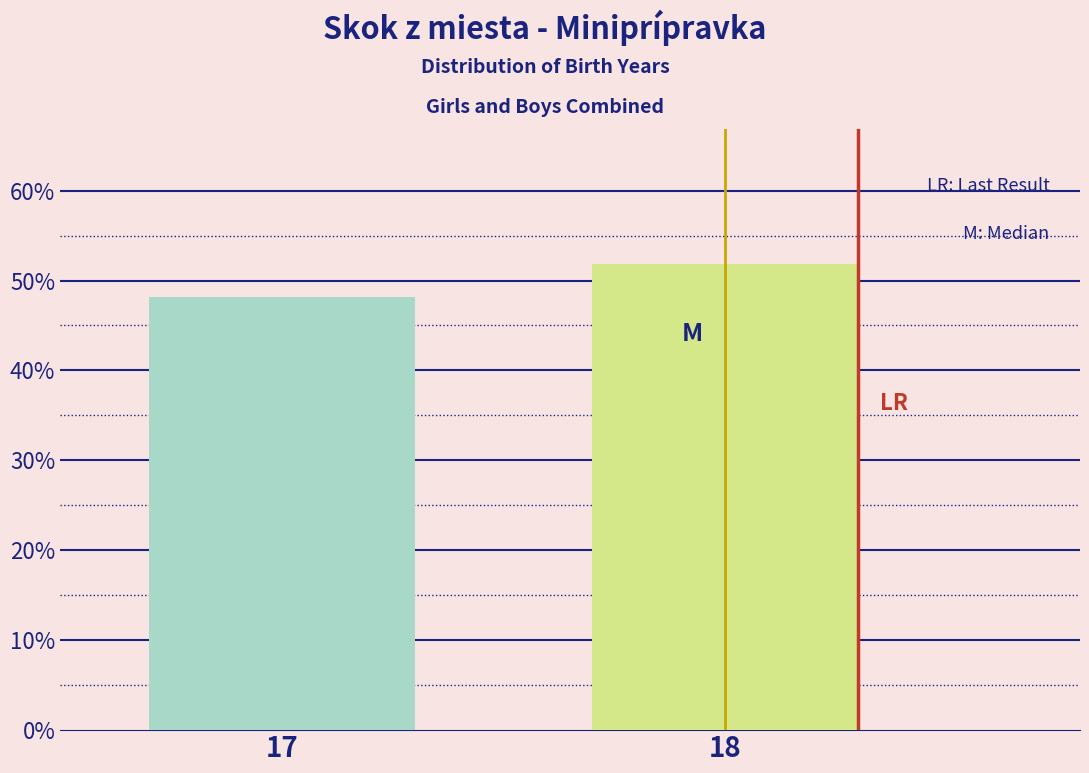

Reading right to left, what are all the values shown in this chart?

18=51.9	17=48.1